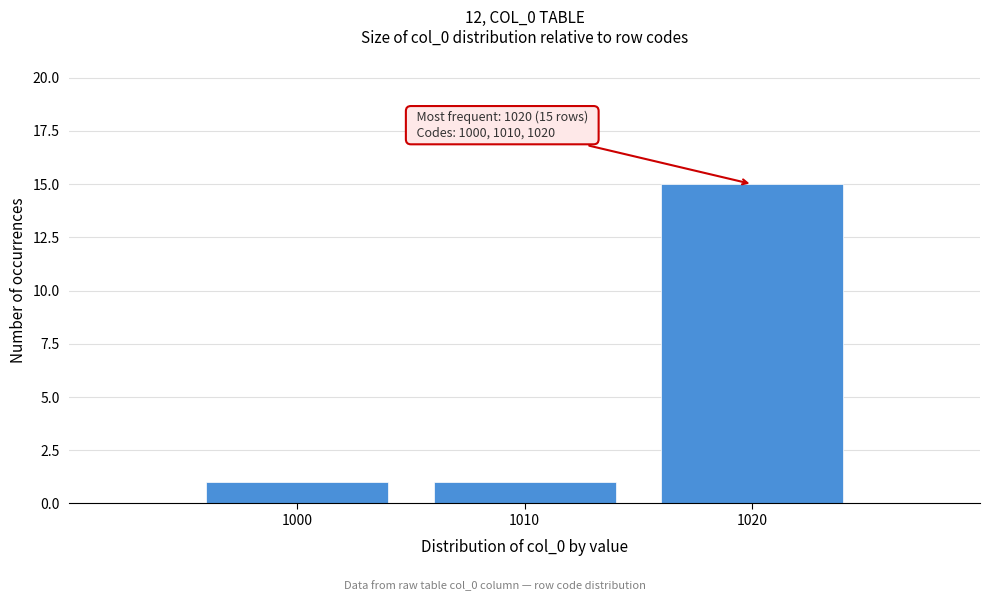

Reading left to right, list all the values displayed in this chart.

1000=1	1010=1	1020=15